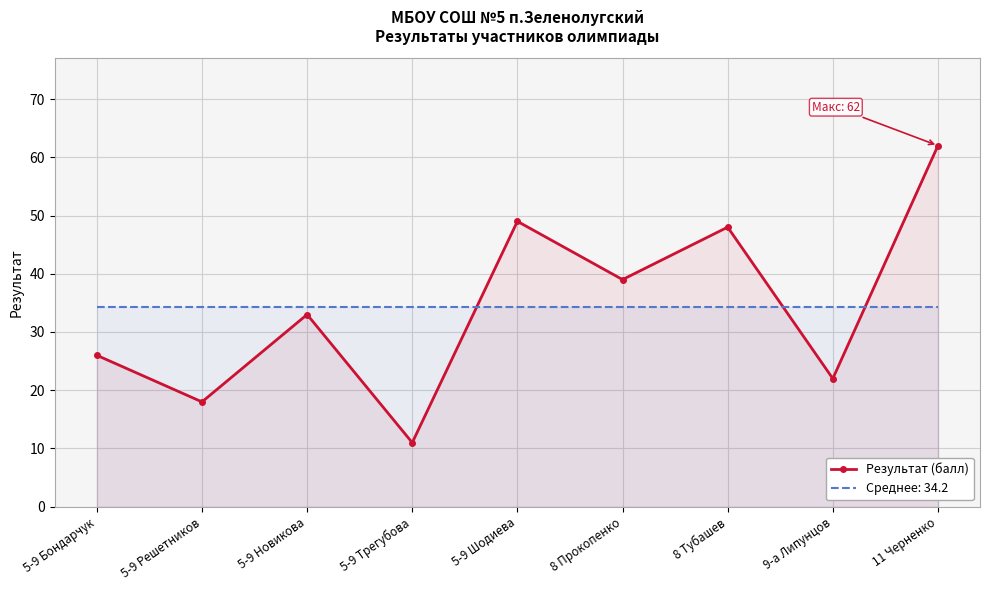

Reading left to right, extract all data points from this chart.

5-9 Бондарчук=26	5-9 Решетников=18	5-9 Новикова=33	5-9 Трегубова=11	5-9 Шодиева=49	8 Прокопенко=39	8 Тубашев=48	9-а Липунцов=22	11 Черненко=62